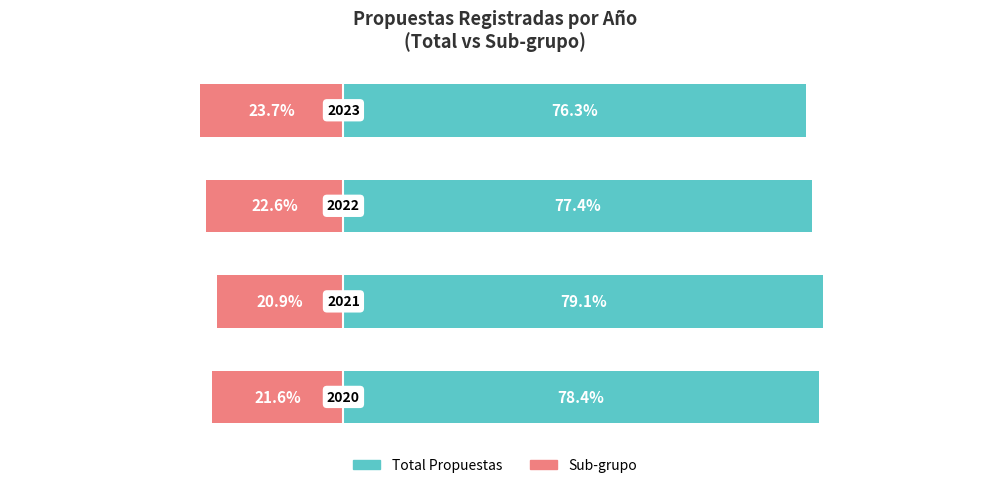

What is the sum of all Sub-grupo values?

-88.8